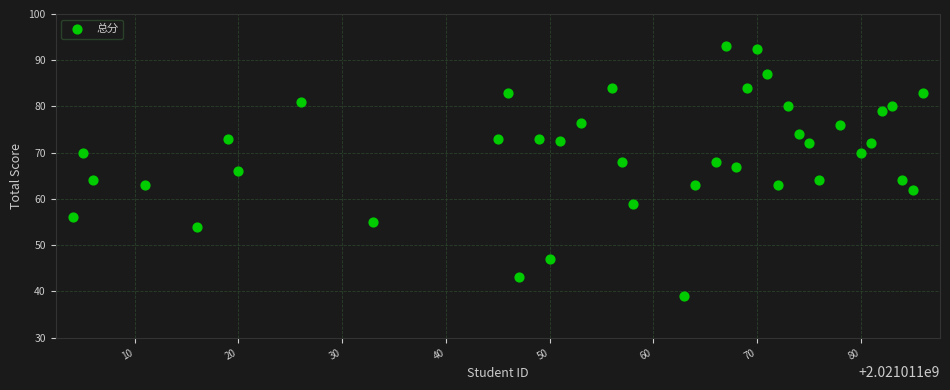

What is the range of Y values (max minus min)?

54.0